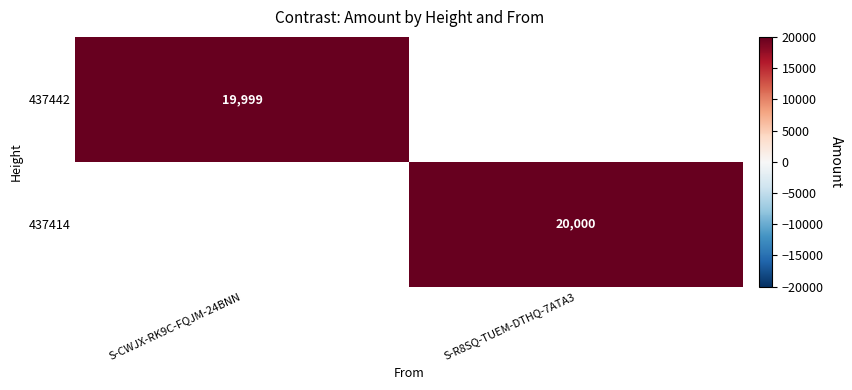

What is the maximum value shown in the chart?

20000.0